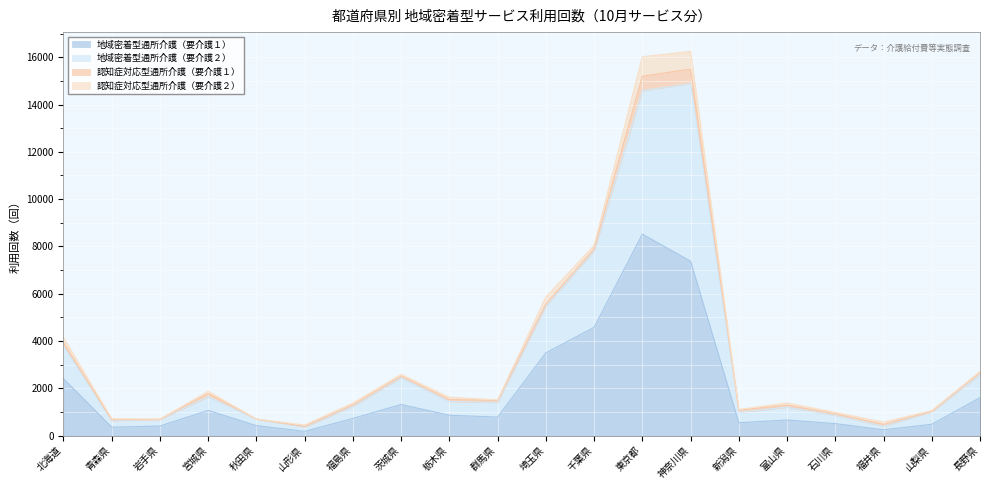

Which has a higher value, 青森県 or 神奈川県?

神奈川県